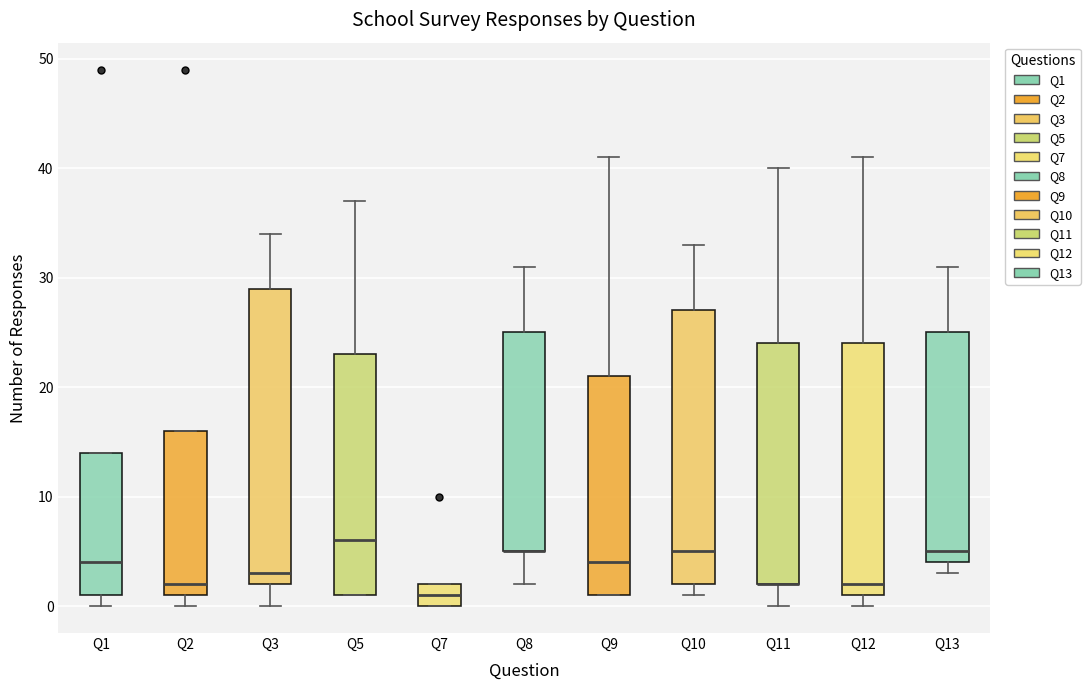

Reading left to right, read every box against the y-axis: the position of its median line, the range the box covers, and the ends of its whiskers. The values are not printed on the chart, so give them approximately, as read against the axis.

Q1: median 4, box 1 to 14, whiskers 0 to 14
Q2: median 2, box 1 to 16, whiskers 0 to 16
Q3: median 3, box 2 to 29, whiskers 0 to 34
Q5: median 6, box 1 to 23, whiskers 1 to 37
Q7: median 1, box 0 to 2, whiskers 0 to 2
Q8: median 5 (drawn on the box's lower edge), box 5 to 25, whiskers 2 to 31
Q9: median 4, box 1 to 21, whiskers 1 to 41
Q10: median 5, box 2 to 27, whiskers 1 to 33
Q11: median 2 (drawn on the box's lower edge), box 2 to 24, whiskers 0 to 40
Q12: median 2, box 1 to 24, whiskers 0 to 41
Q13: median 5, box 4 to 25, whiskers 3 to 31